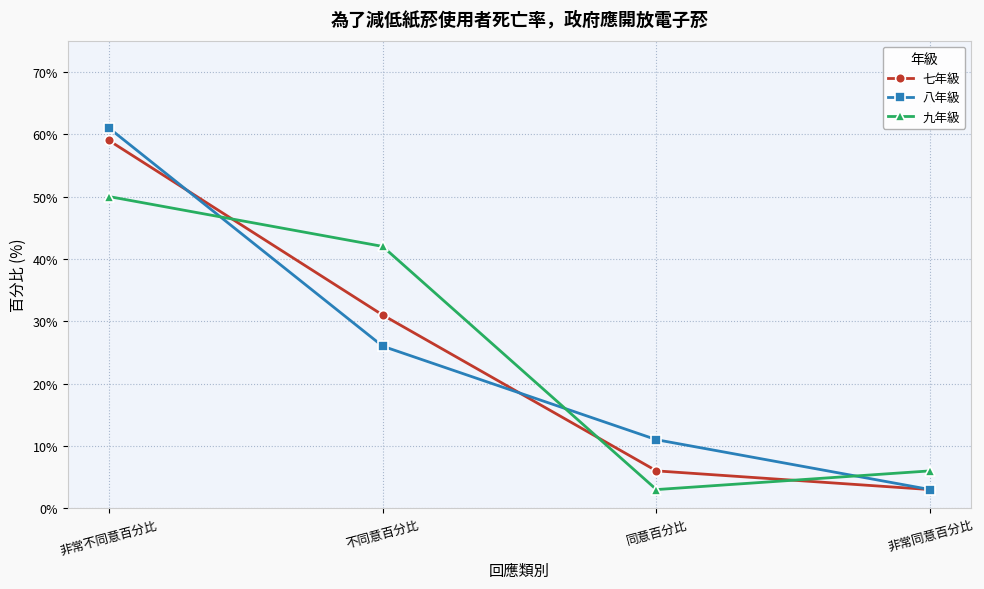

Between 非常不同意百分比 and 非常同意百分比, which series saw the biggest shift?

八年級